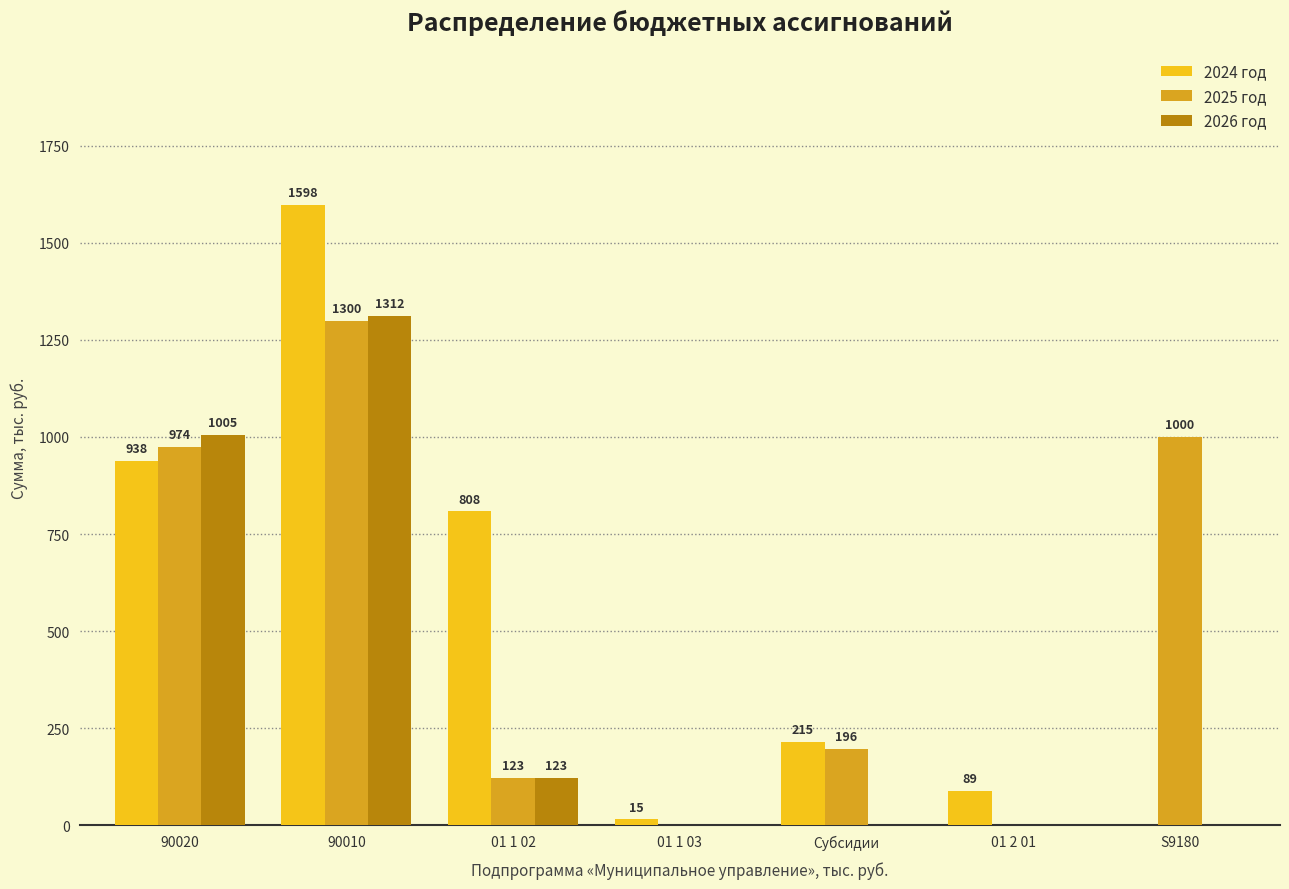

At which label is 2025 год closest to 649?

90020